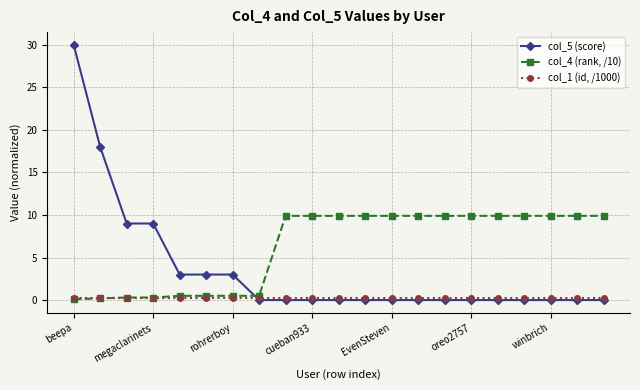

What is the greatest value displayed?

30.0